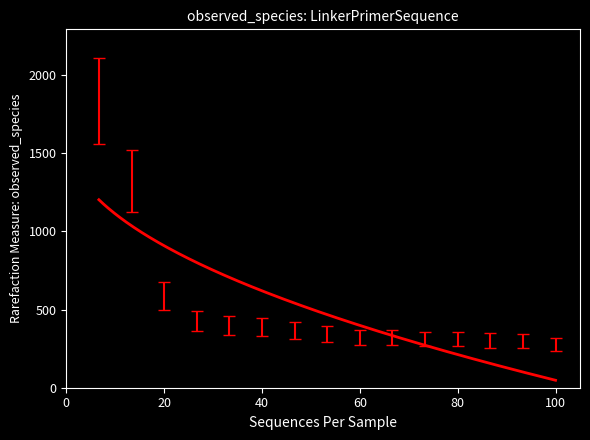

What is the minimum value shown in the chart?

47.7